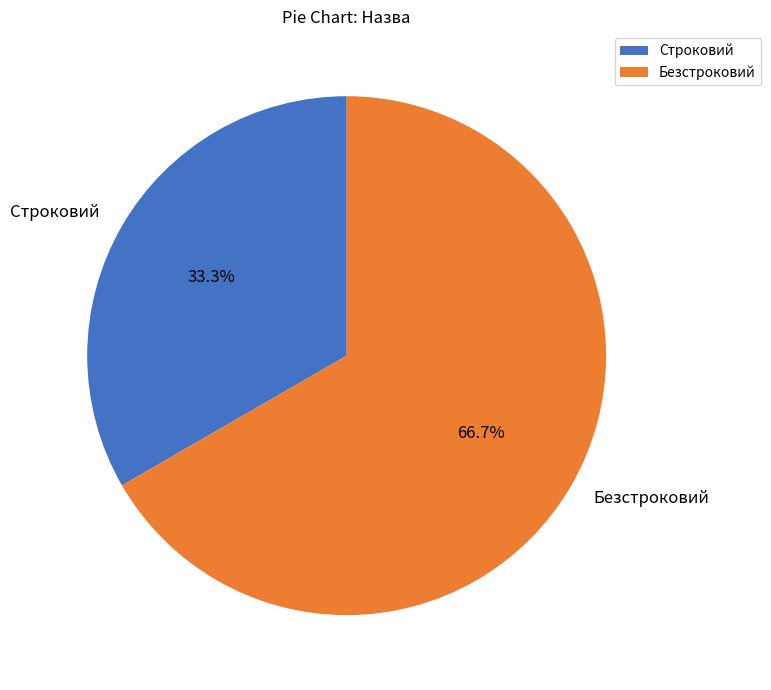

Rank the categories by value from lowest to highest.

Строковий, Безстроковий